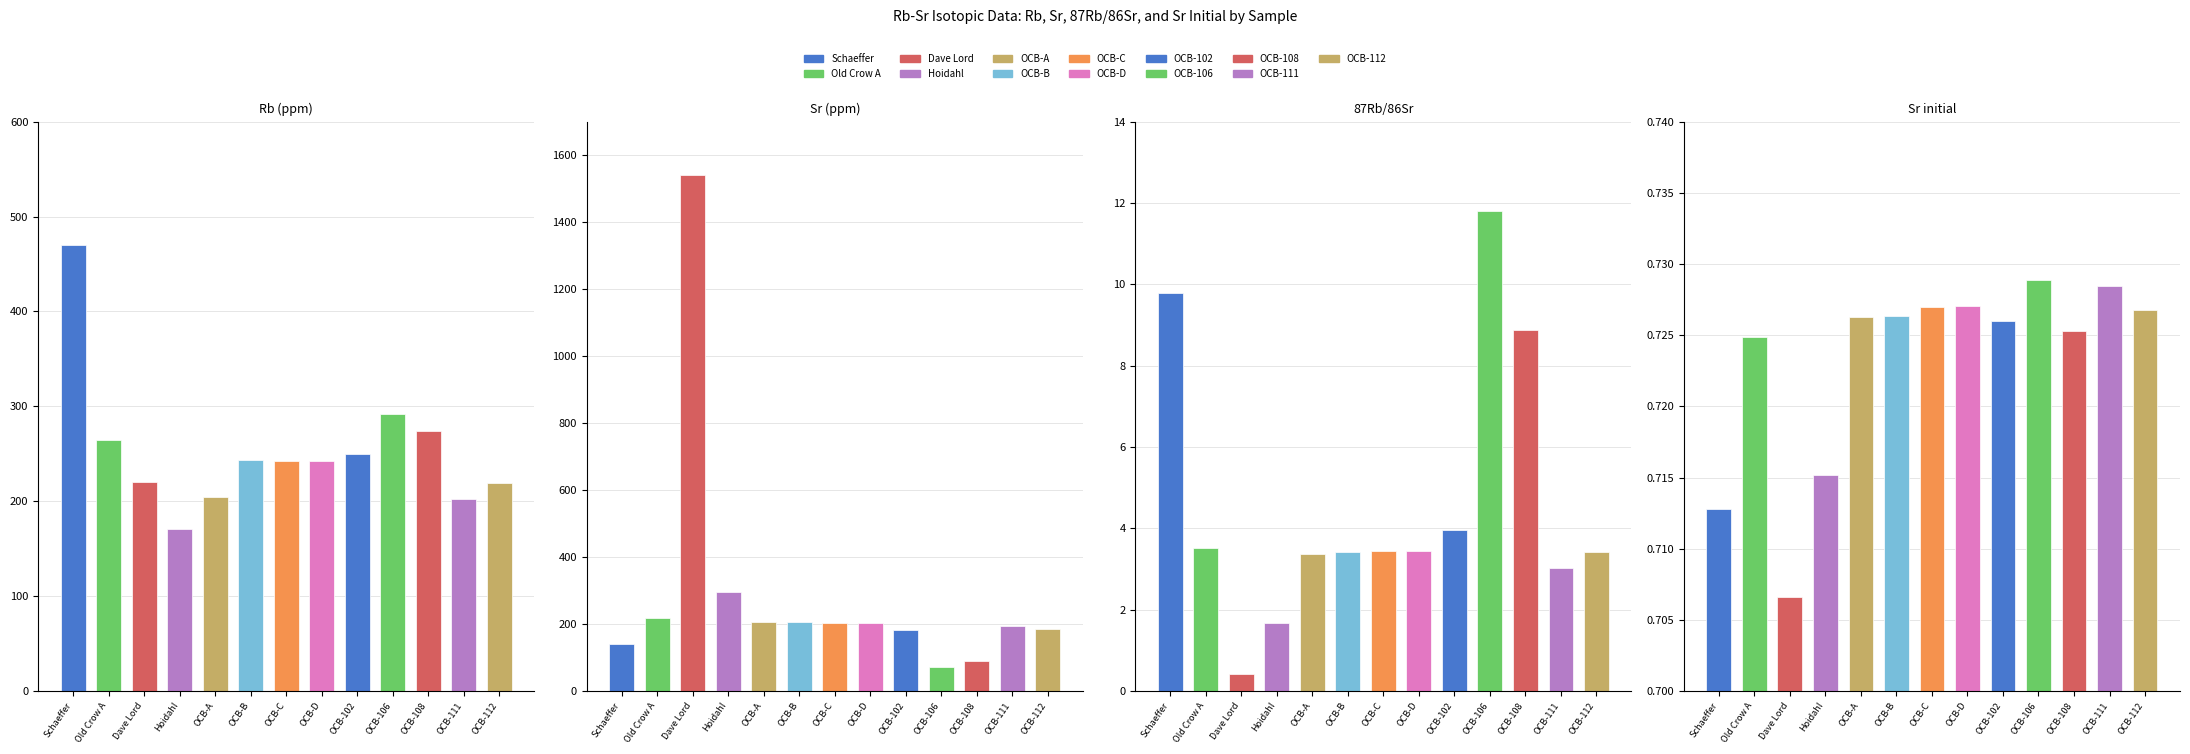

List the labels in order of Rb (ppm) value, smallest first.

Hoidahl, OCB-111, OCB-A, OCB-112, Dave Lord, OCB-C, OCB-D, OCB-B, OCB-102, Old Crow A, OCB-108, OCB-106, Schaeffer